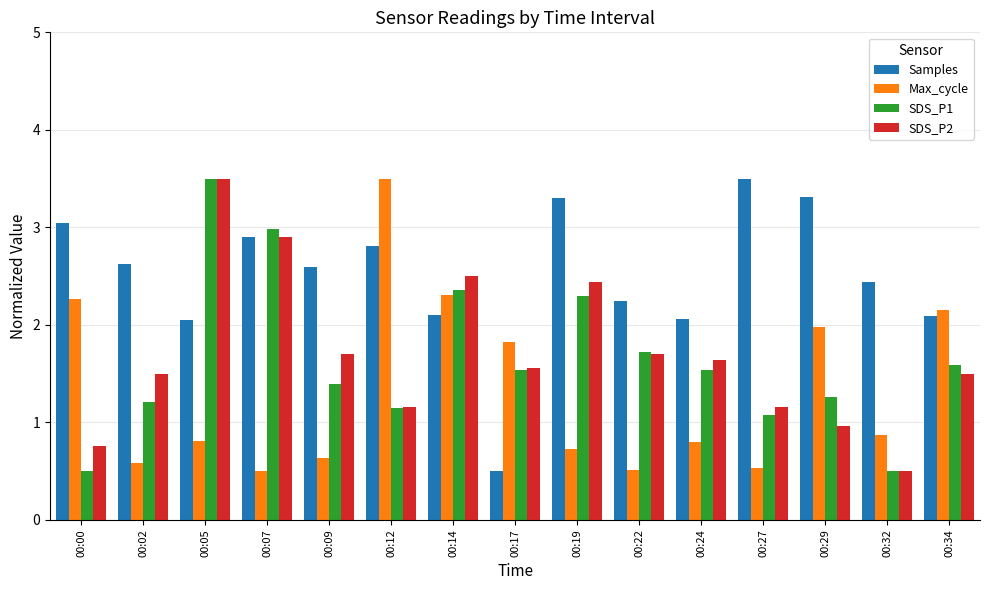

At which category is the sum across all series the highest?

00:05